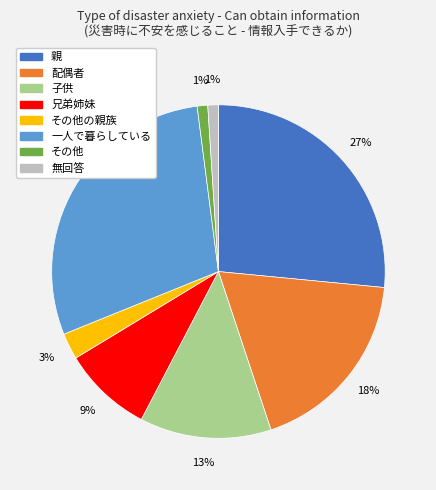

How many slices are in this pie chart?

8